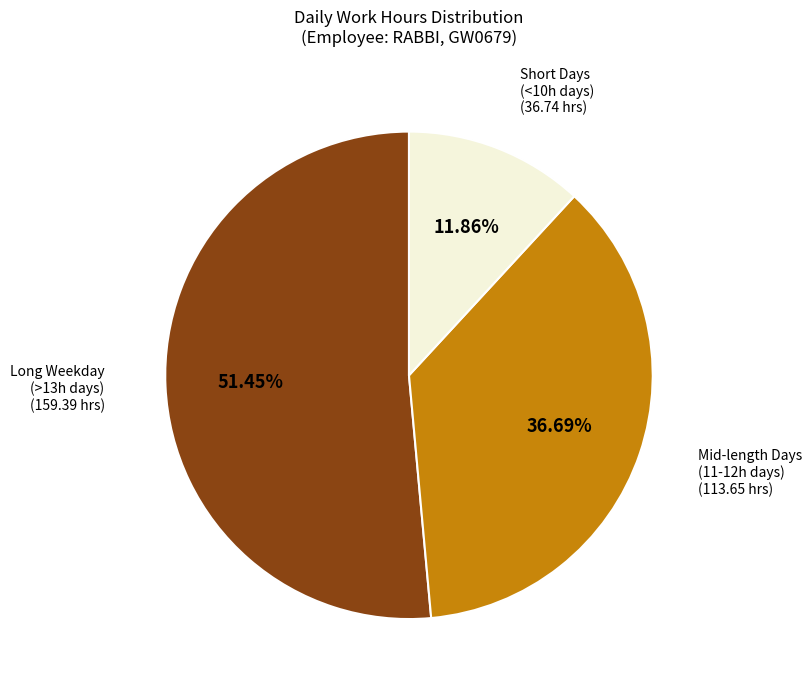

To the nearest percent, what is the average slice percentage?

33%